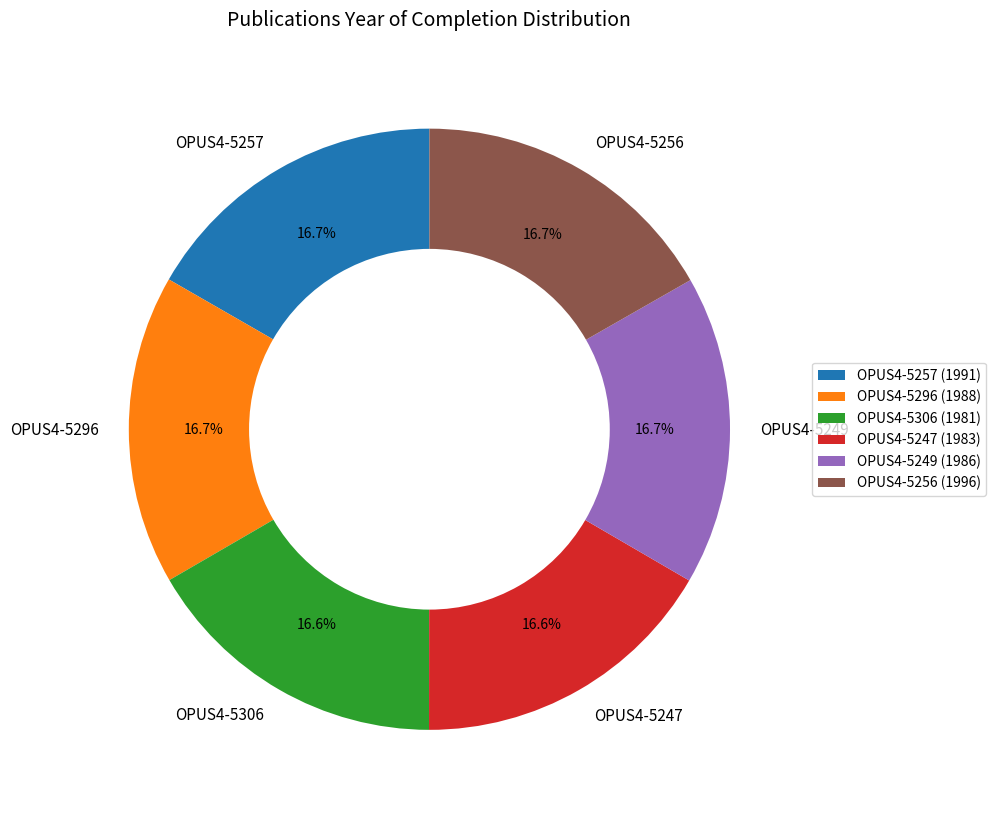

Does any single category account for the majority?

No